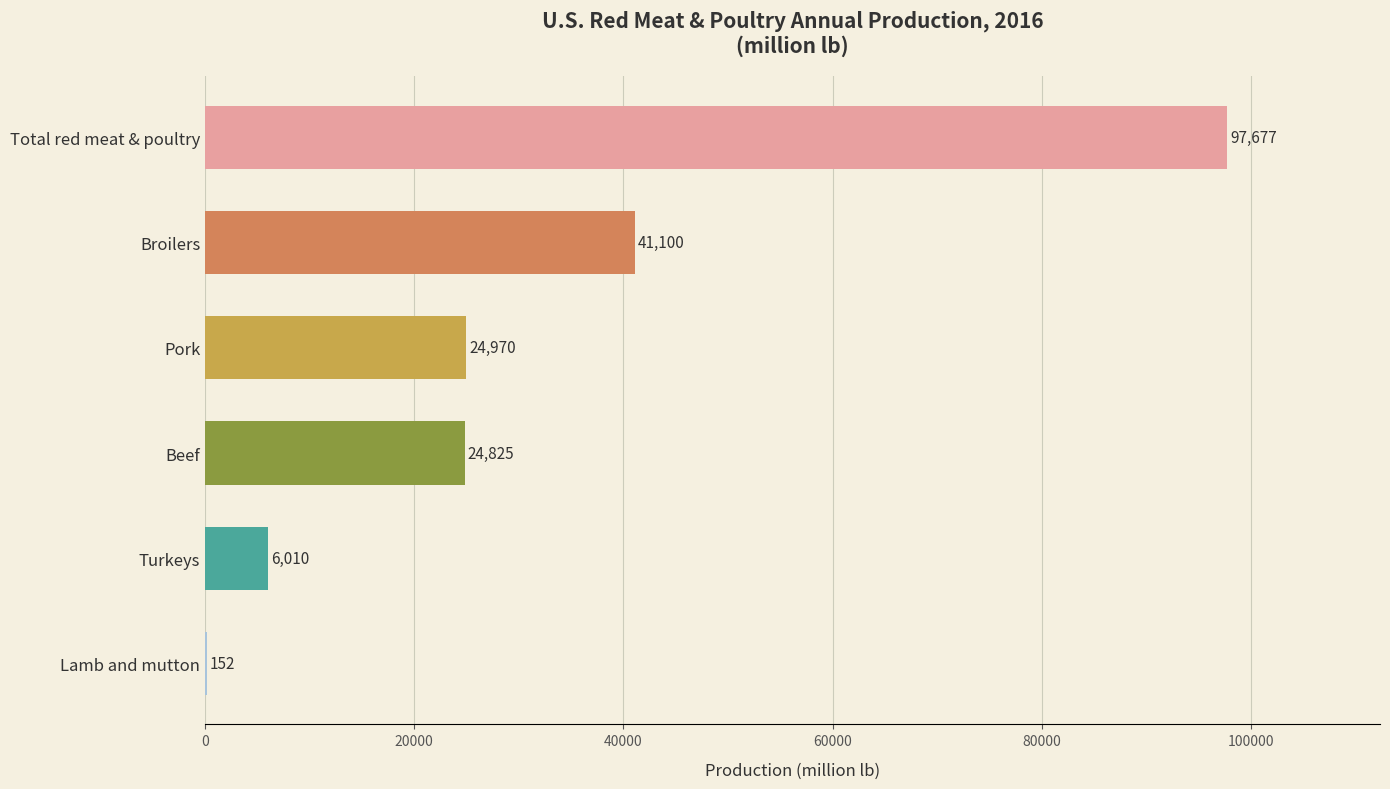

How many data points does each series have?

6